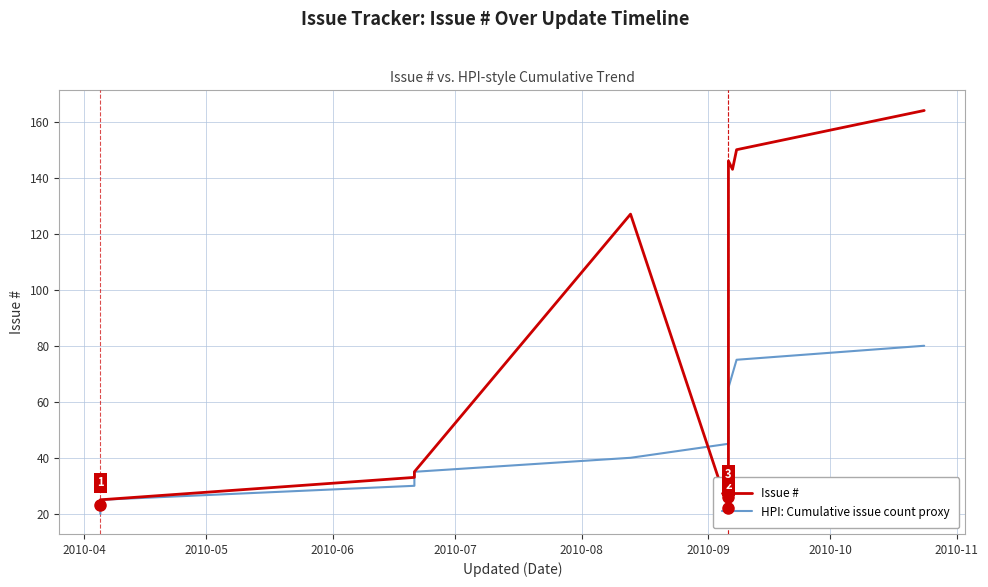

Rank the series at 2010-04 from lowest to highest value.

HPI: Cumulative issue count proxy, Issue #